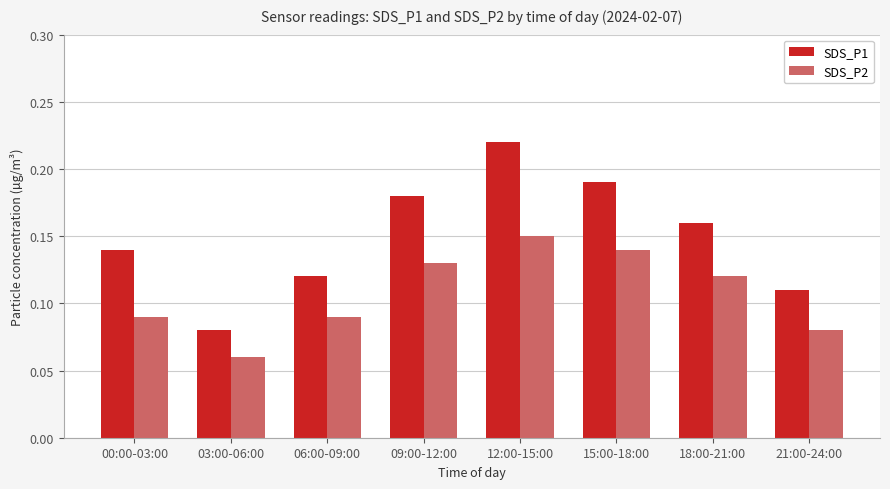

How many SDS_P2 values are between 0 and 1?

8